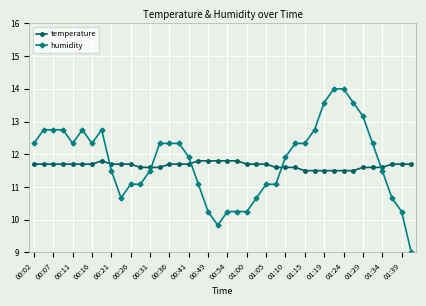

Which series has the widest spread of values?

humidity